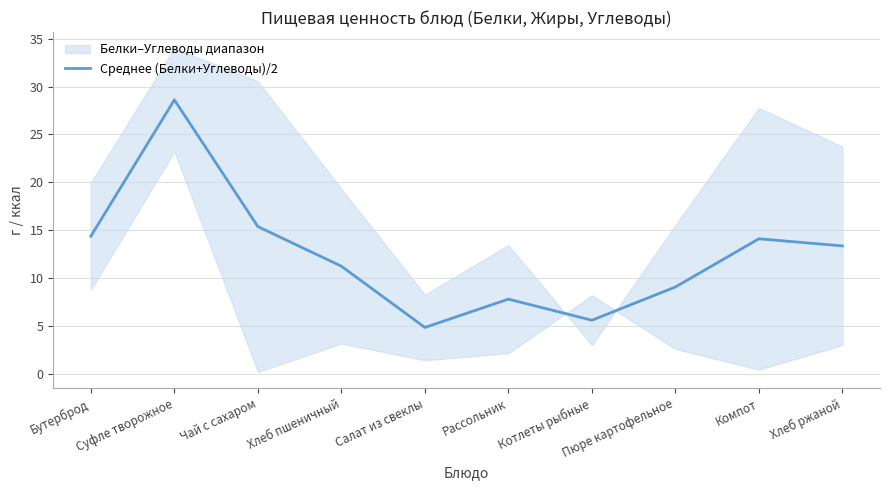

True or false: the data has more than 0 interior local peaks.

True